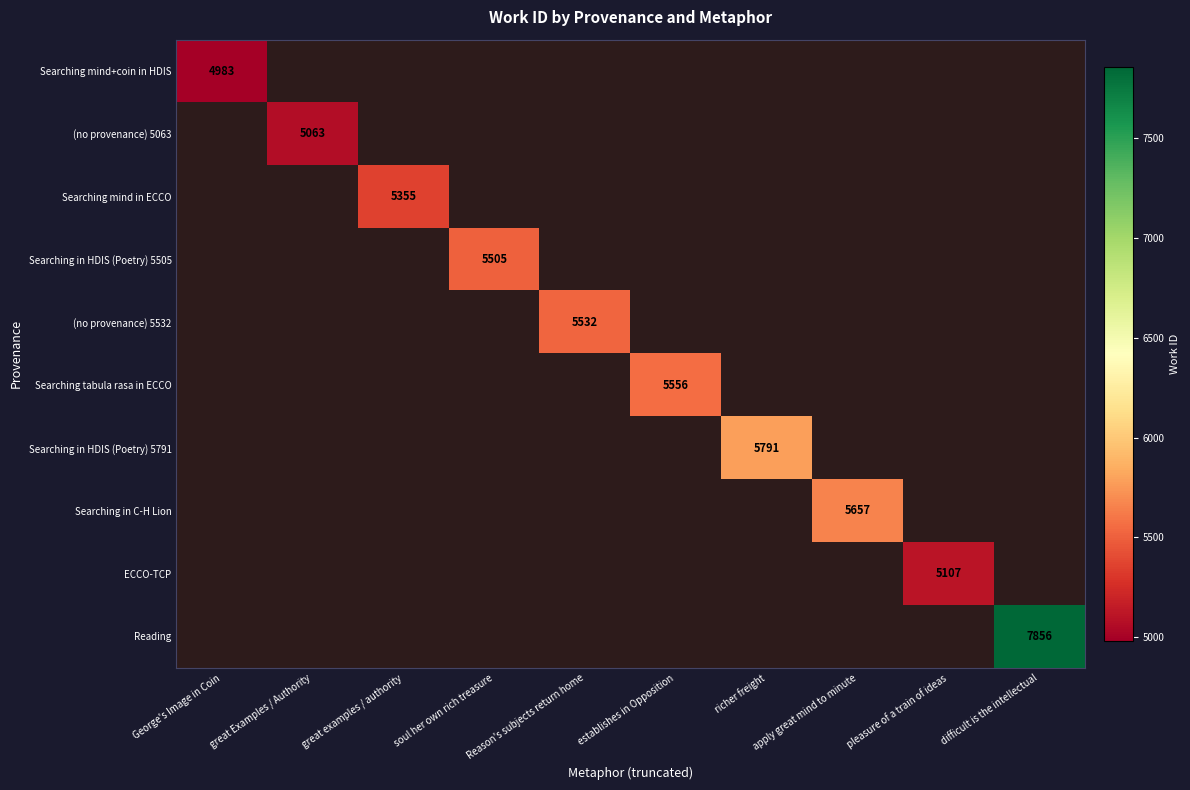

Is it true that Searching mind+coin in HDIS equals 3361 at George's Image in Coin?

False